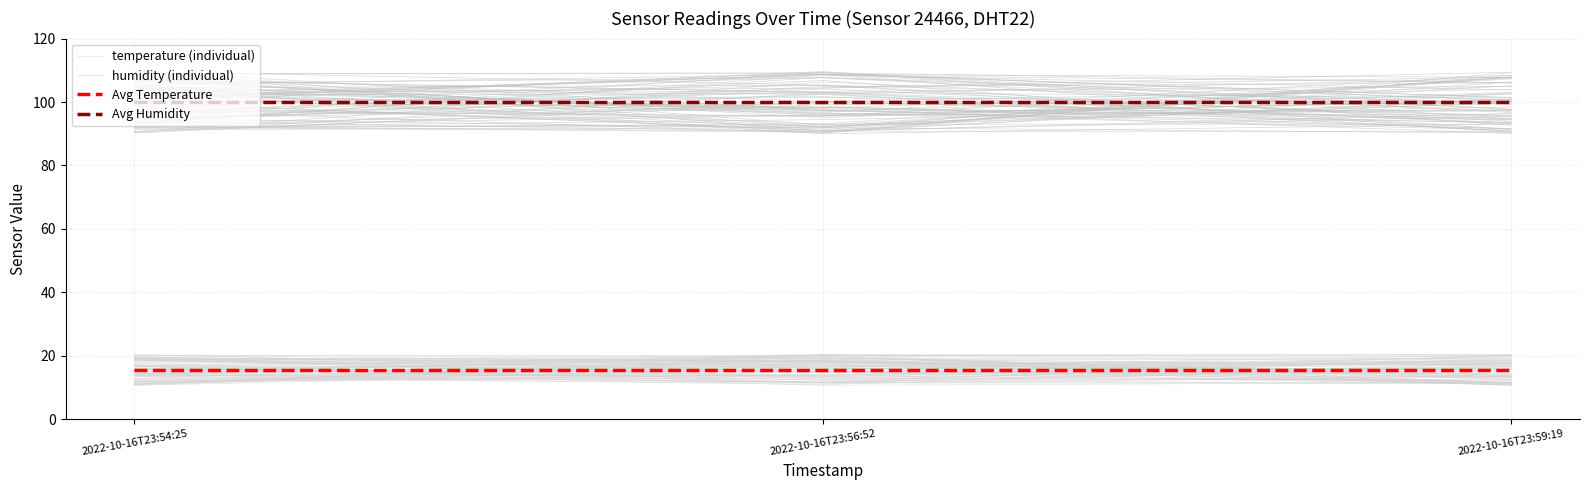

What are all the series names shown in the legend?

temperature (individual), humidity (individual), Avg Temperature, Avg Humidity